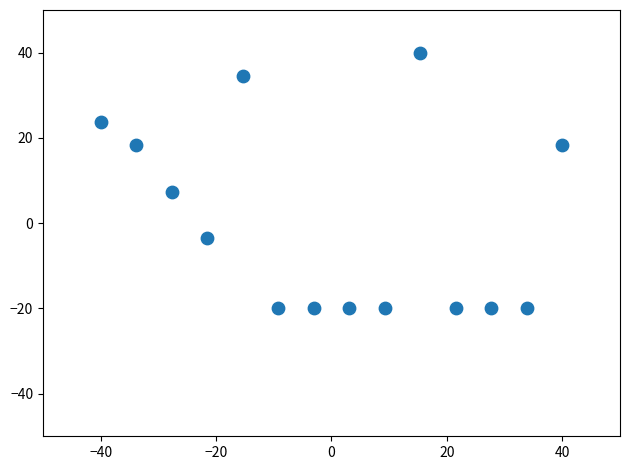

What Y value in the scatter plot is closest to 10?

7.4